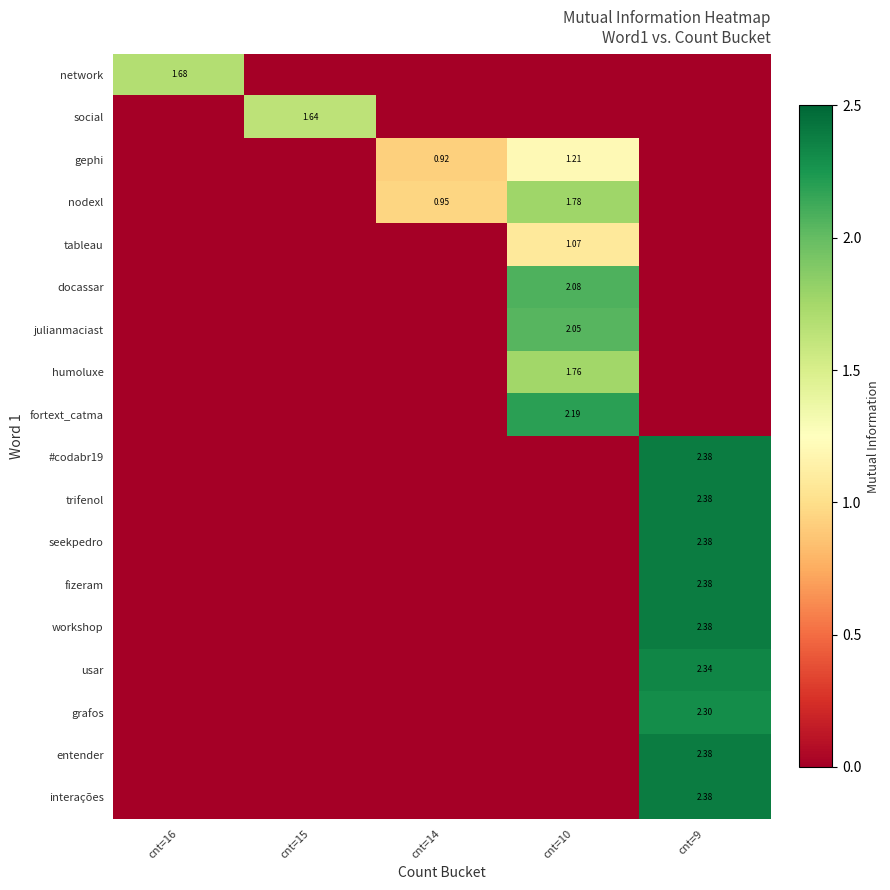

What is the spread (max minus min) of values at cnt=16?

1.7